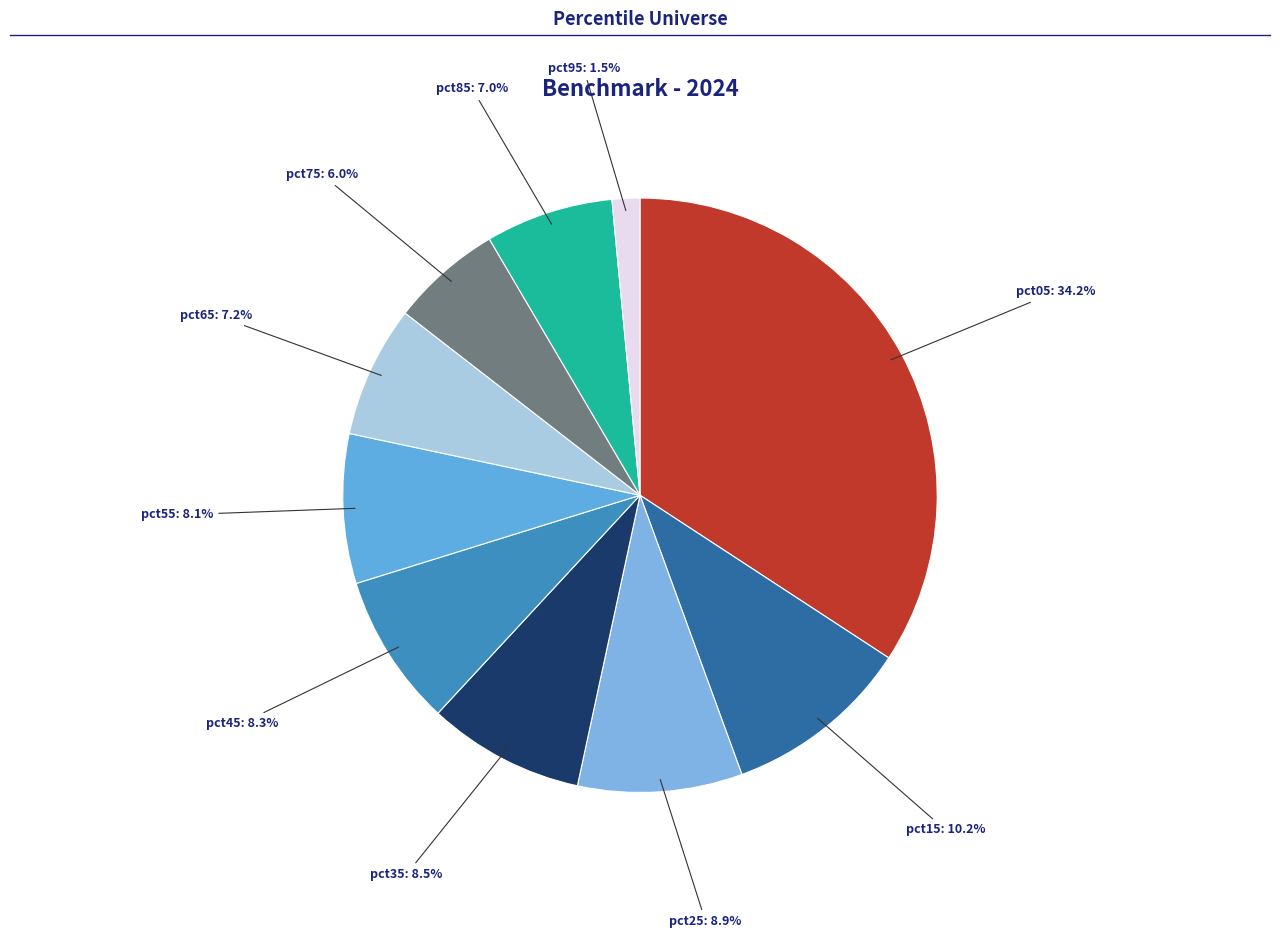

Rank the categories by value from highest to lowest.

pct05, pct15, pct25, pct35, pct45, pct55, pct65, pct85, pct75, pct95